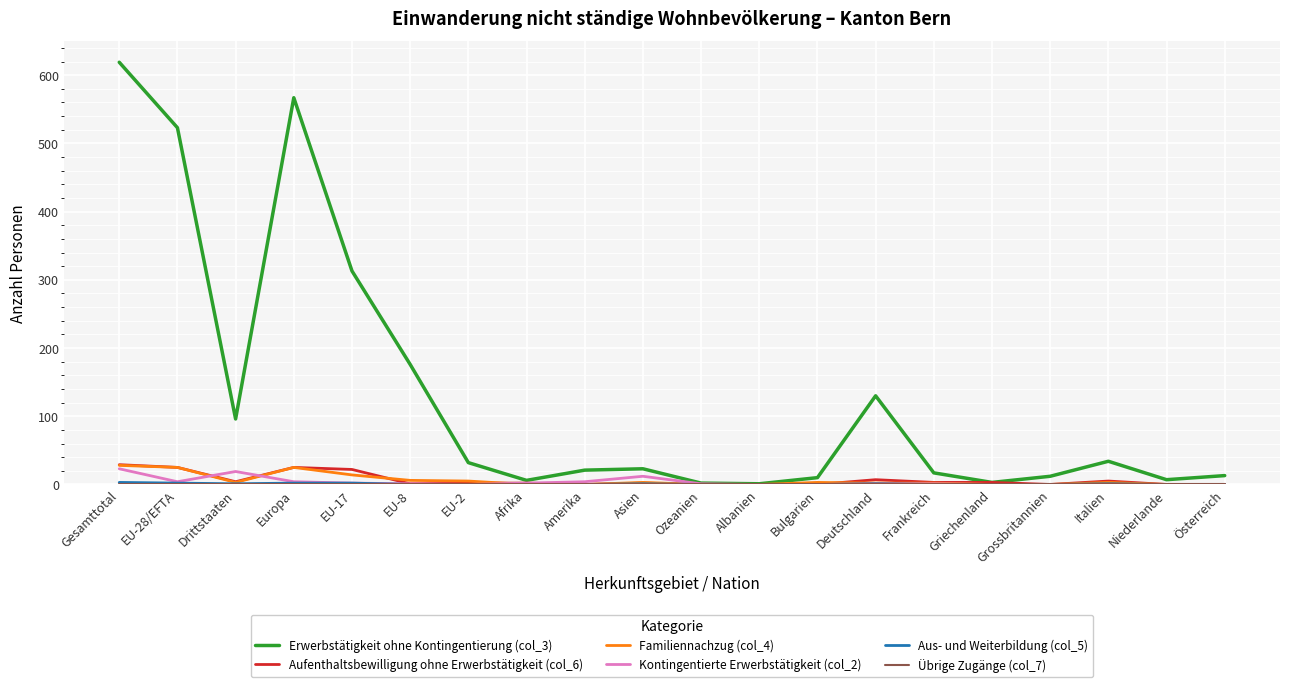

Which series has the largest total across all categories?

Erwerbstätigkeit ohne Kontingentierung (col_3)